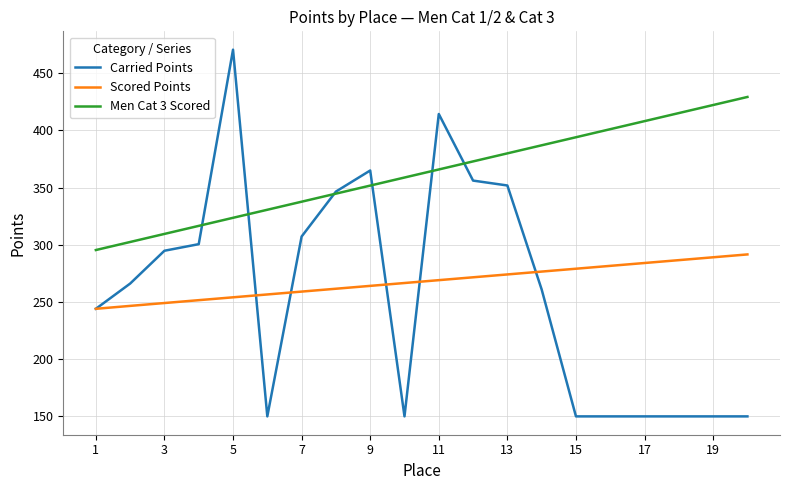

List the series in order of their peak value, highest first.

Carried Points, Men Cat 3 Scored, Scored Points